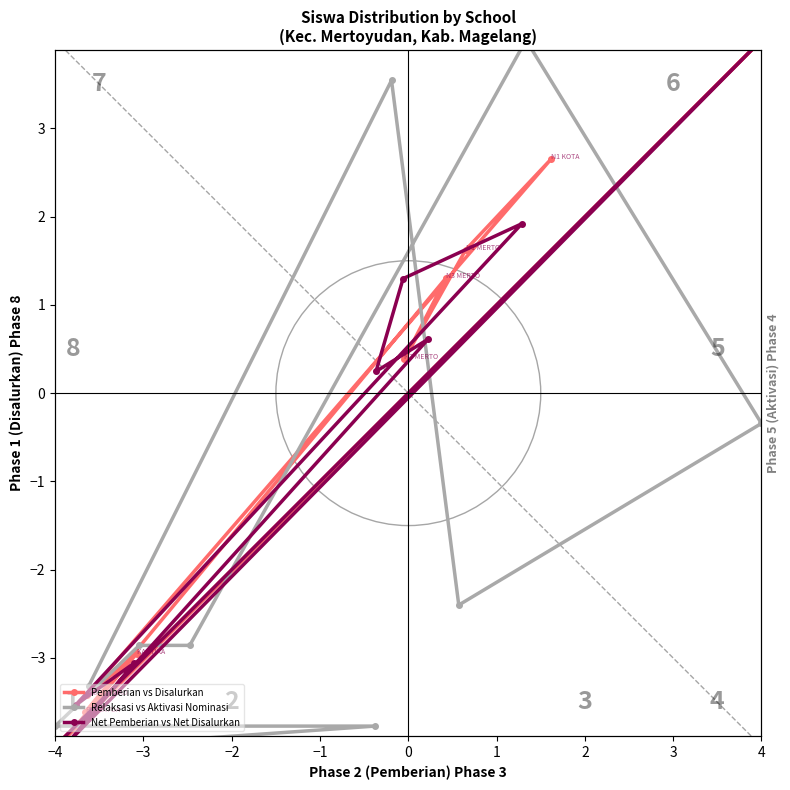

At which category does the chart reach its peak across all series?

−3